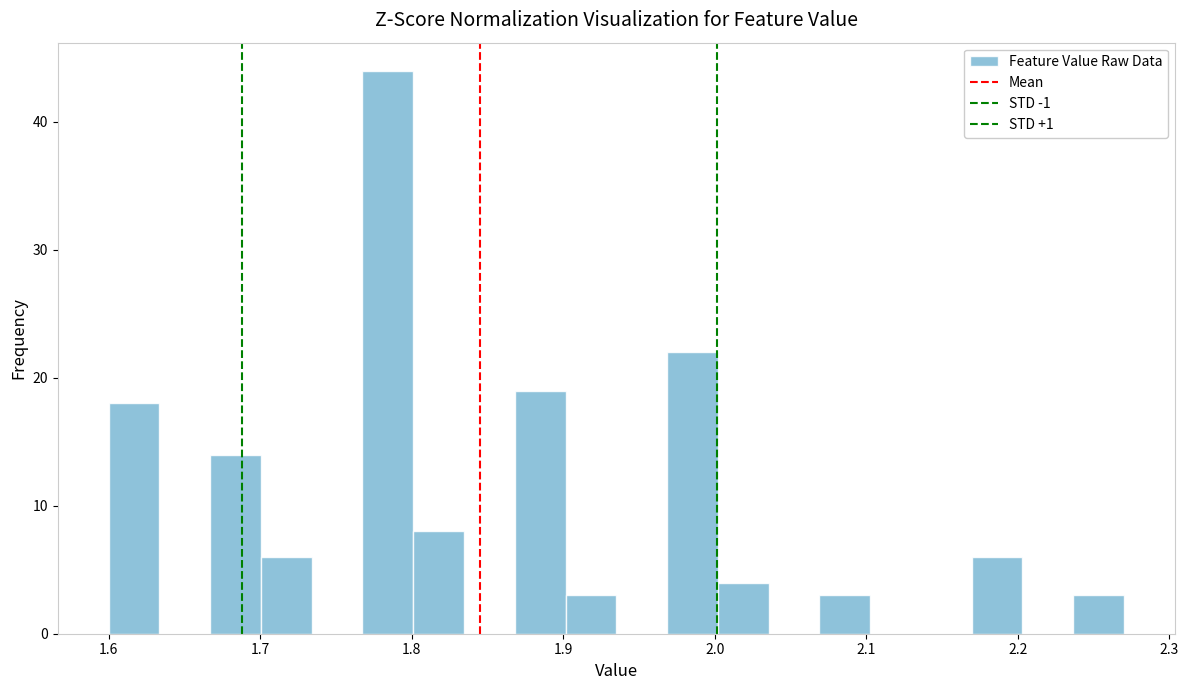

Around what value on the x-axis is the tallest bar? Give the approximate position of its centre, as read against the axis.

1.78